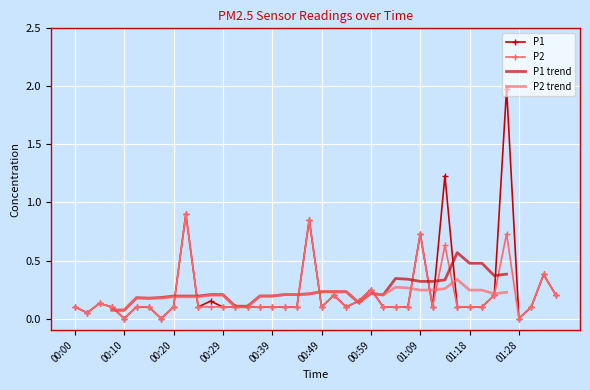

True or false: P2 has more than 1 points higher than both neighbors.

True